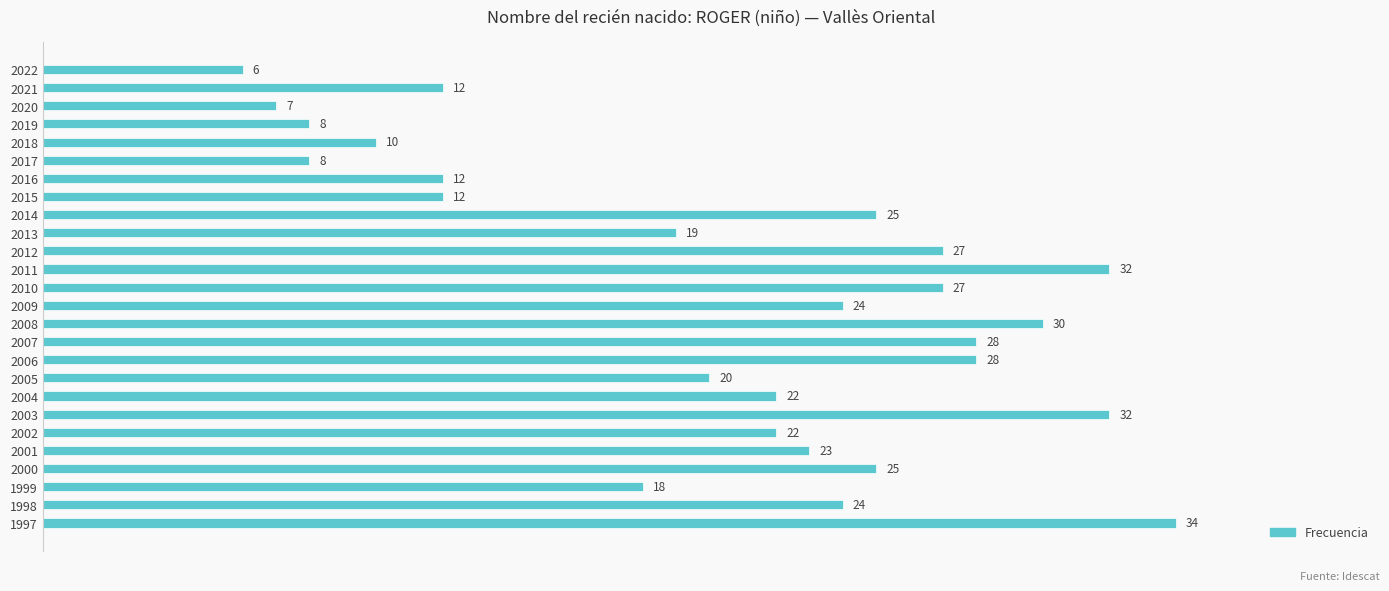

How many data points does each series have?

26